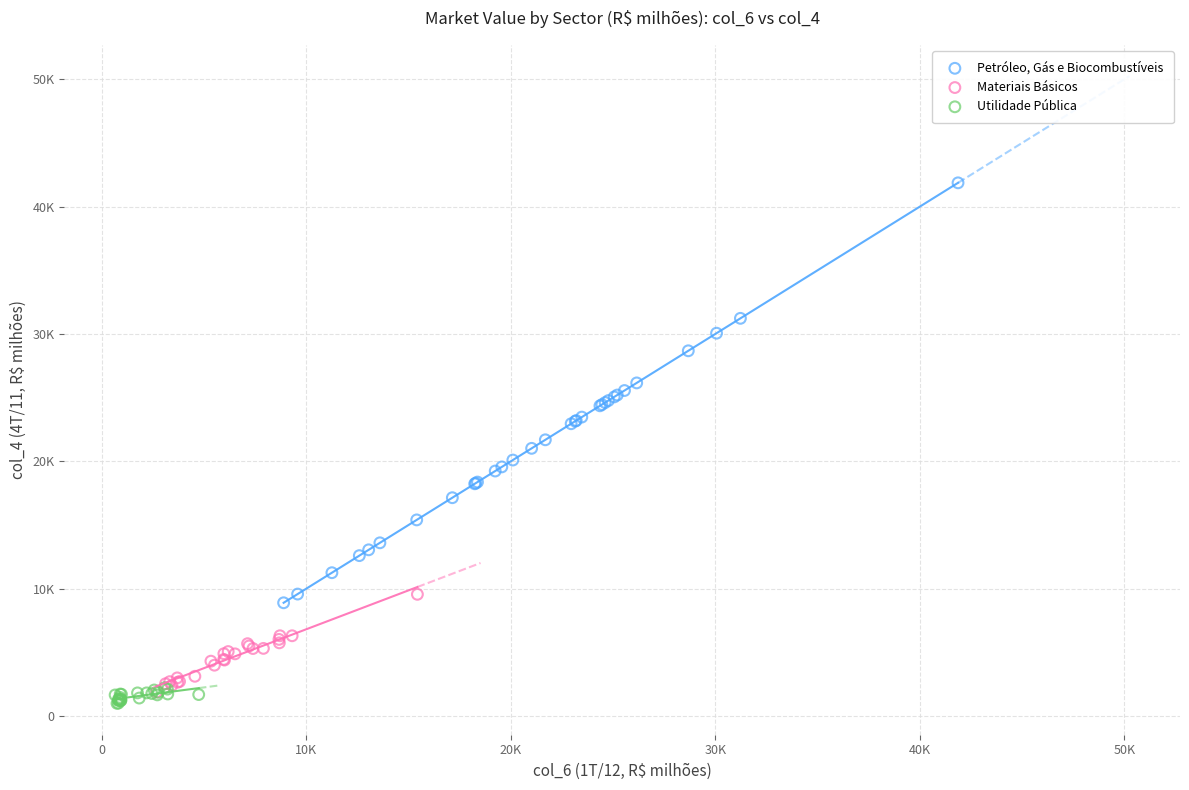

What are all the series names shown in the legend?

Petróleo, Gás e Biocombustíveis, Materiais Básicos, Utilidade Pública